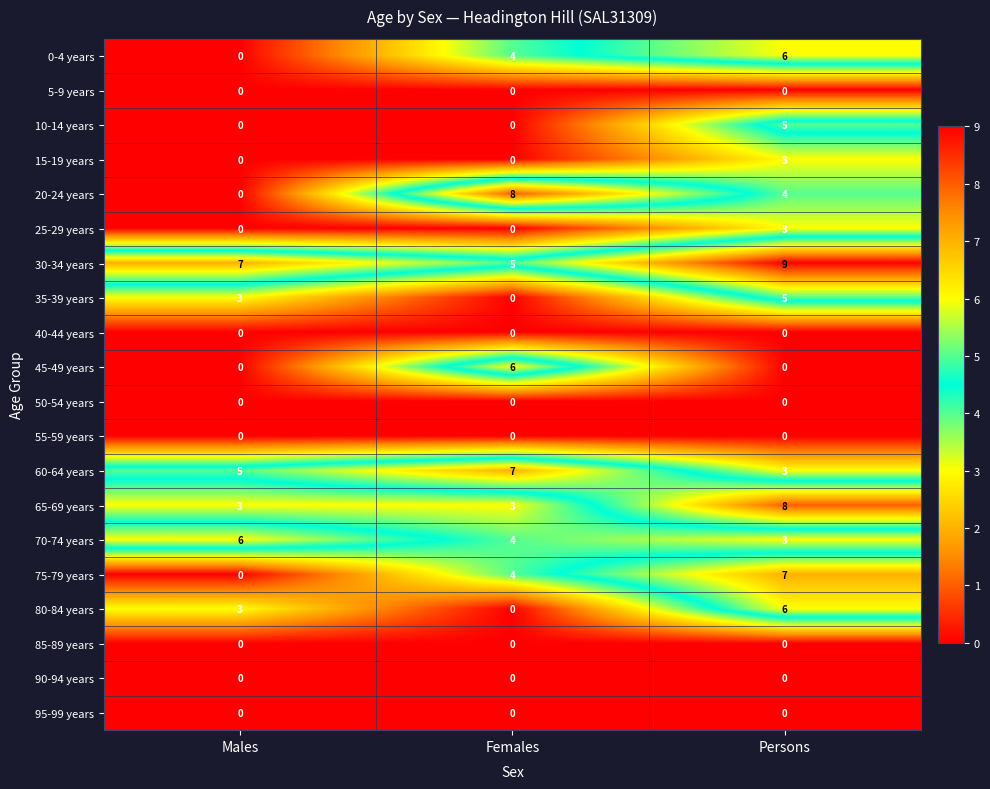

What is the approximate value of 70-74 years at Females?

4